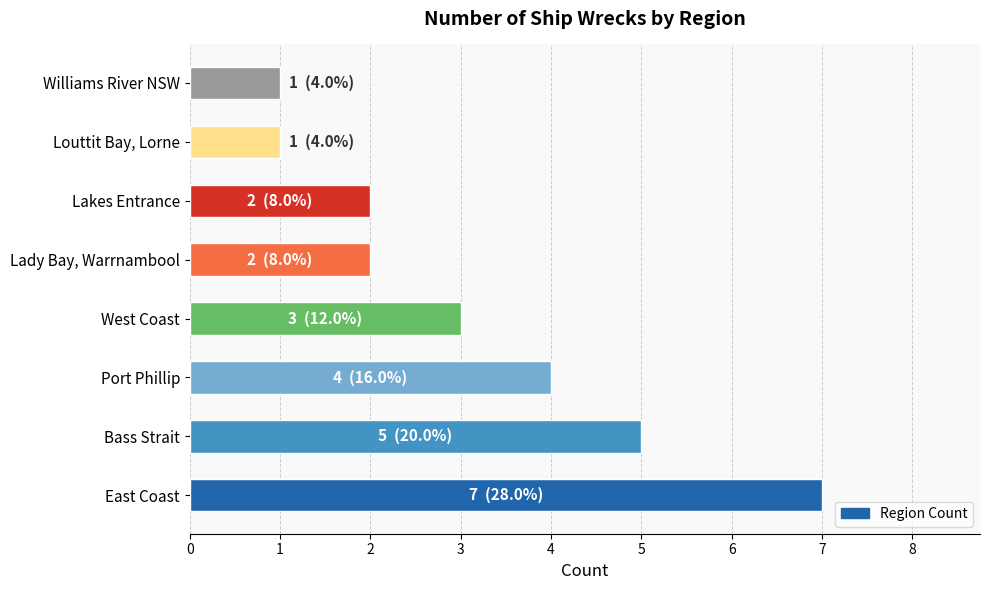

The chart shows a value of 3 at East Coast. True or false?

False